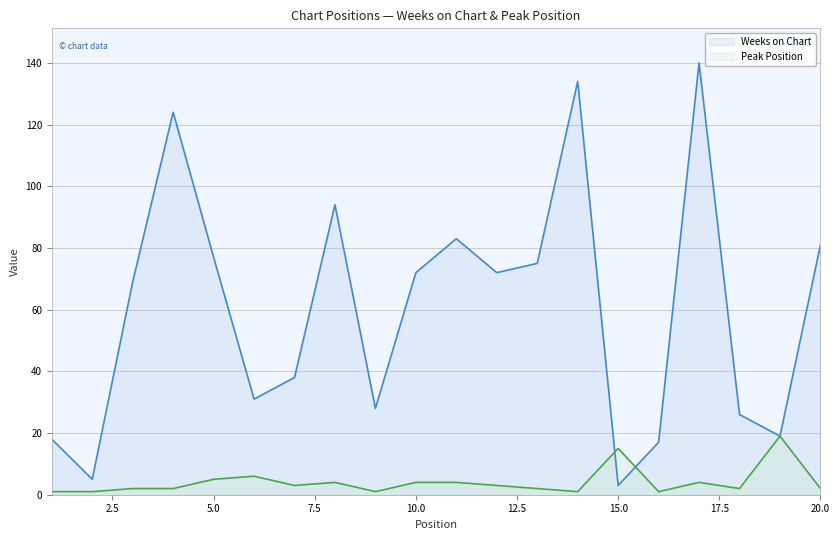

What are all the series names shown in the legend?

Weeks on Chart, Peak Position